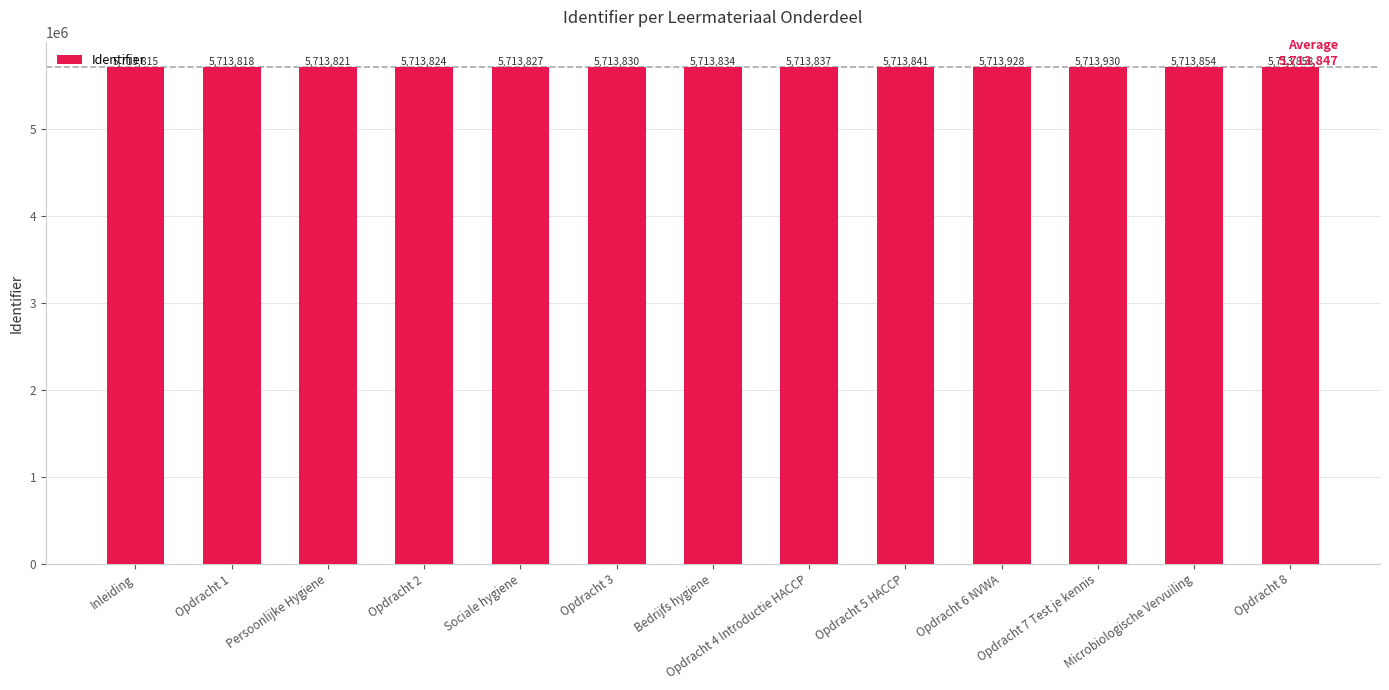

Is it true that the value at Opdracht 8 is 5713858?

True